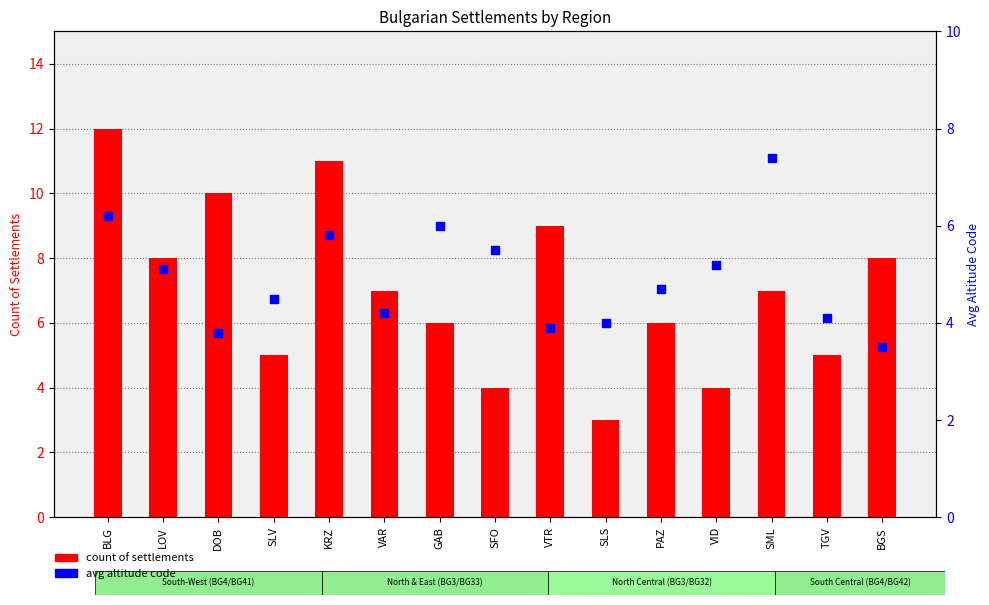

At how many categories does at least one series exceed 8?

4